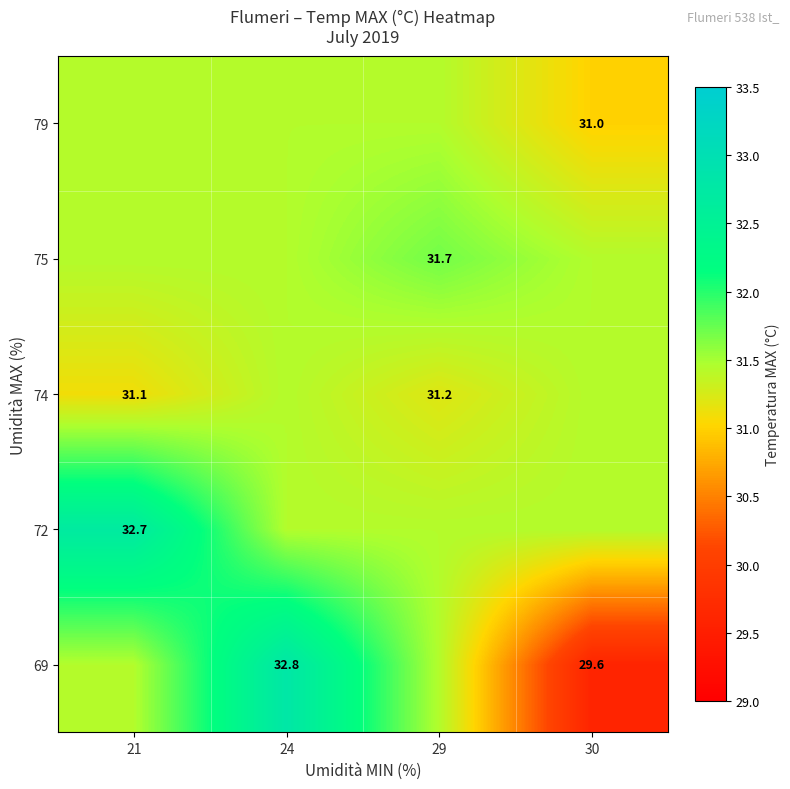

At how many categories does at least one series exceed 32?

2